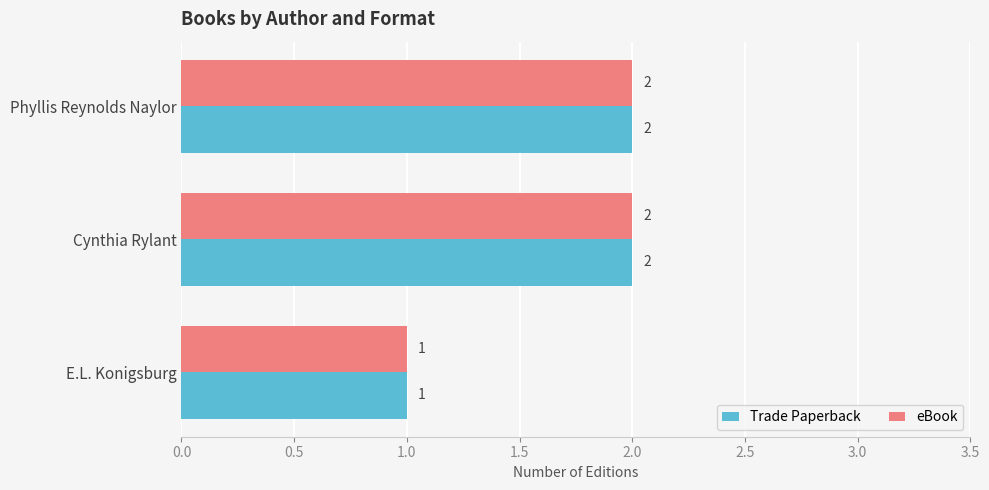

What is the total value across all series at Phyllis Reynolds Naylor?

4